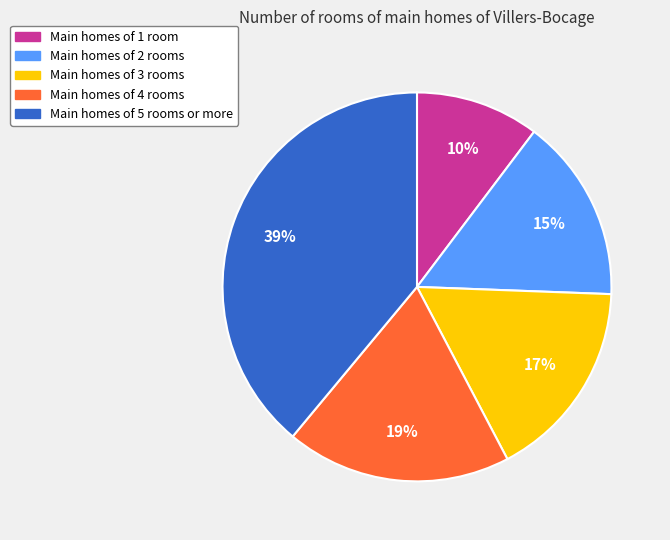

Is there a majority slice in this chart?

No